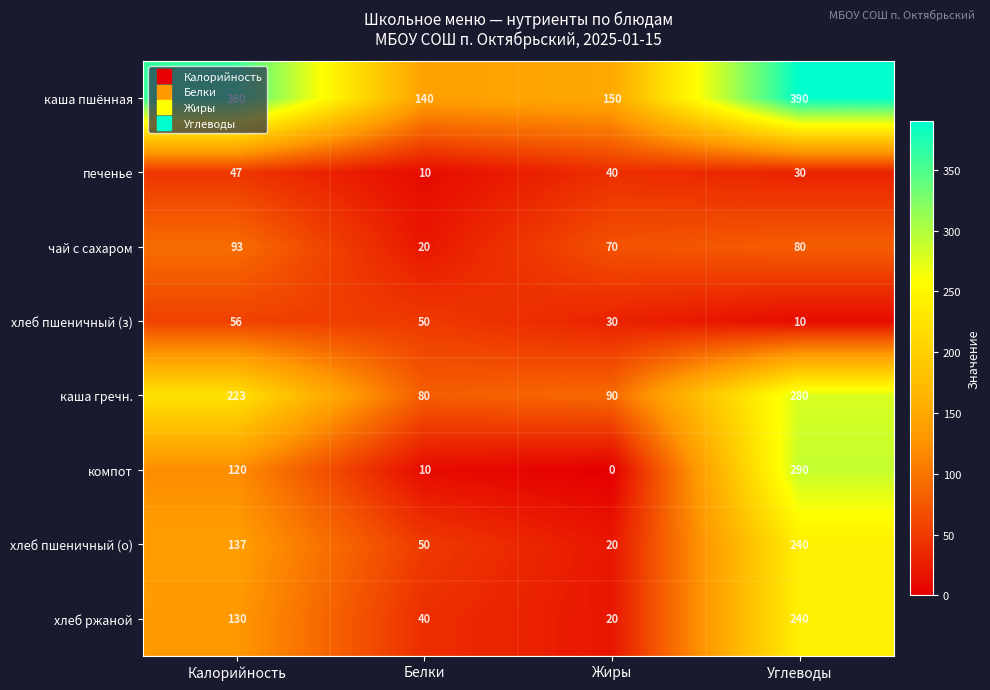

List the labels in order of каша гречн. value, largest first.

Углеводы, Калорийность, Жиры, Белки